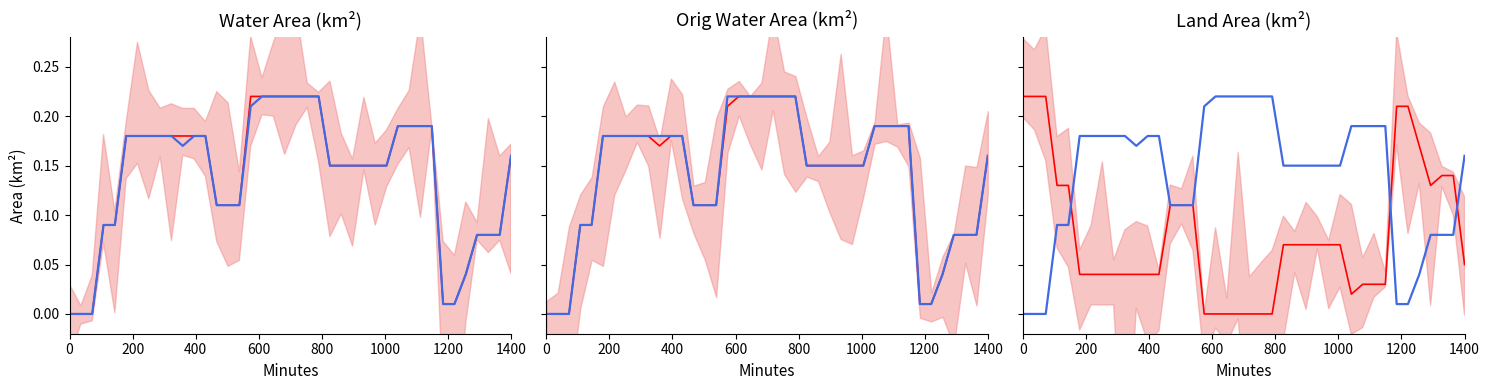

True or false: origWaterArea and waterArea intersect in this chart.

False